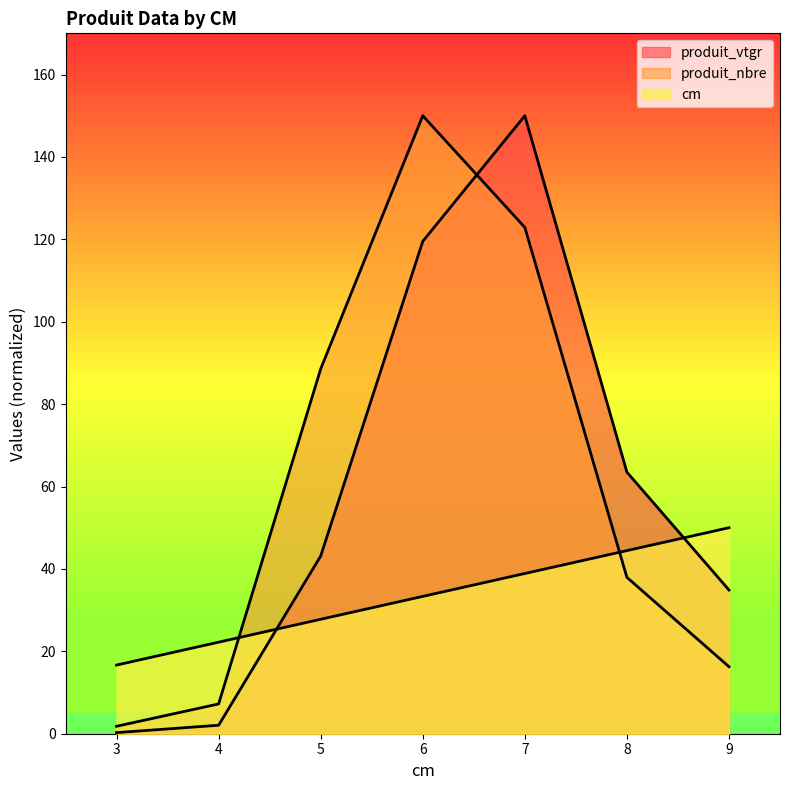

True or false: cm has more than 1 interior local peaks.

False